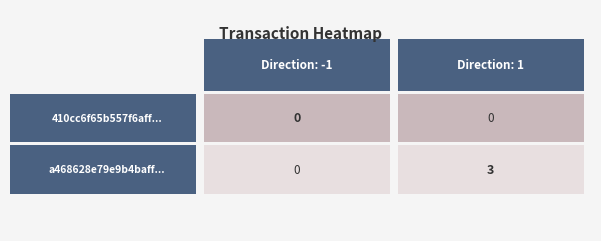

The a468628e79e9b4bafec51bd05c688a673e66fed series shows 1 at 0. True or false?

False